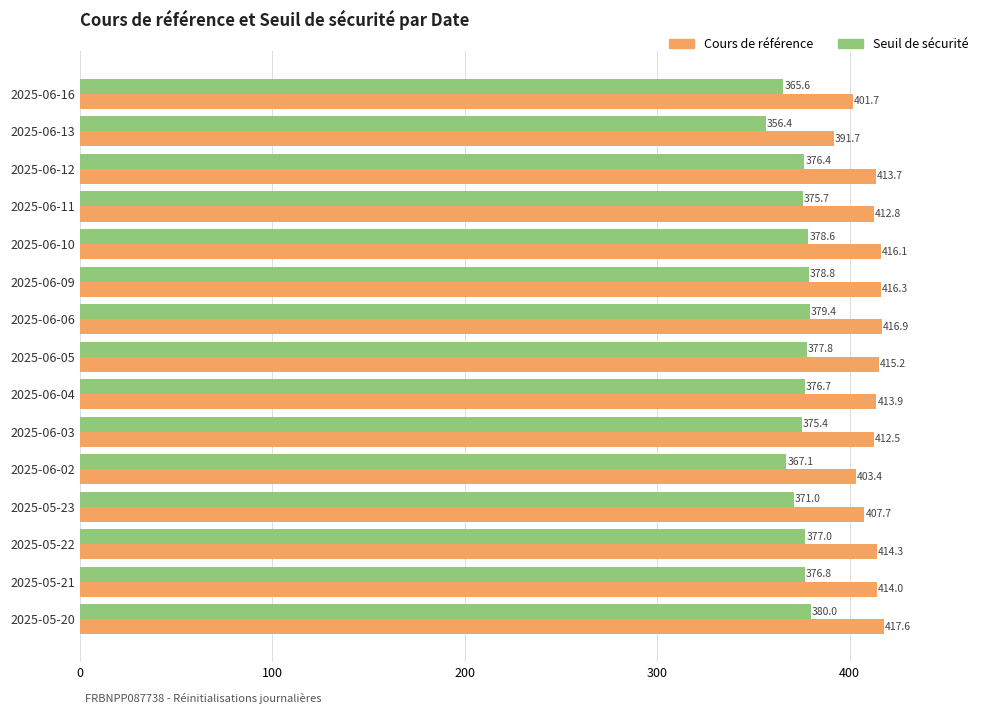

True or false: Seuil de sécurité has a value of 147.9 at 2025-06-12.

False